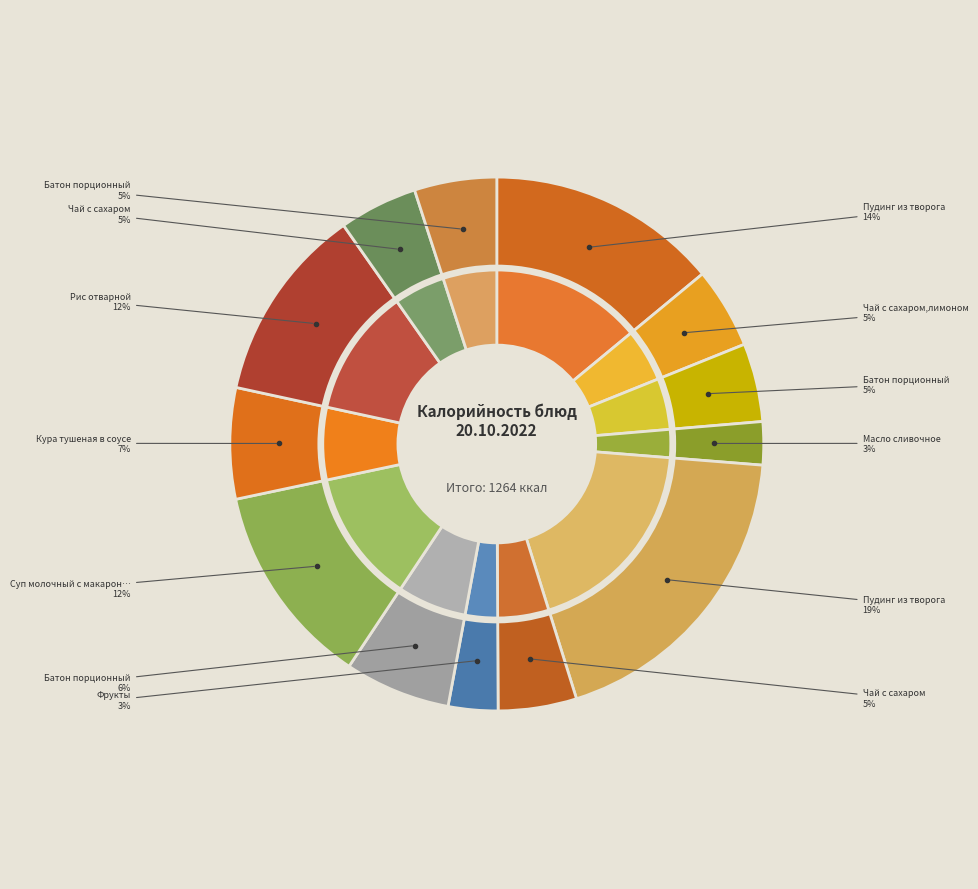

Is it true that Батон порционный (обед) is 10% of the pie?

False